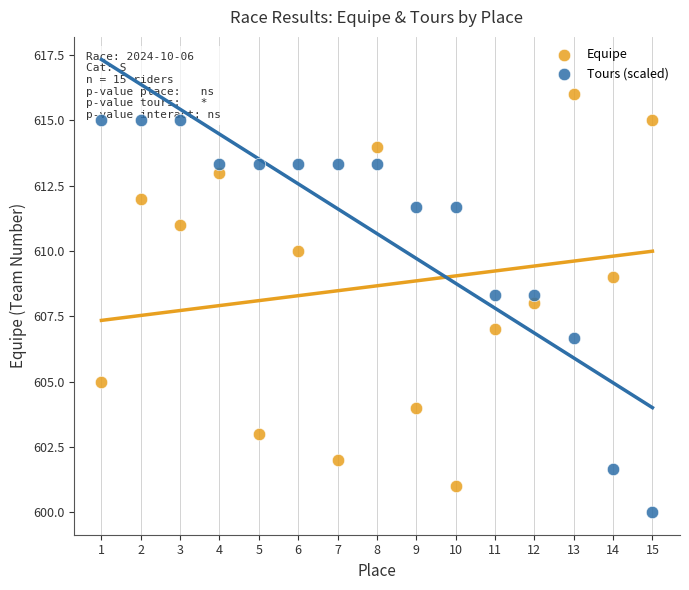

What is the X range (max minus min) for the scatter plot?

14.0